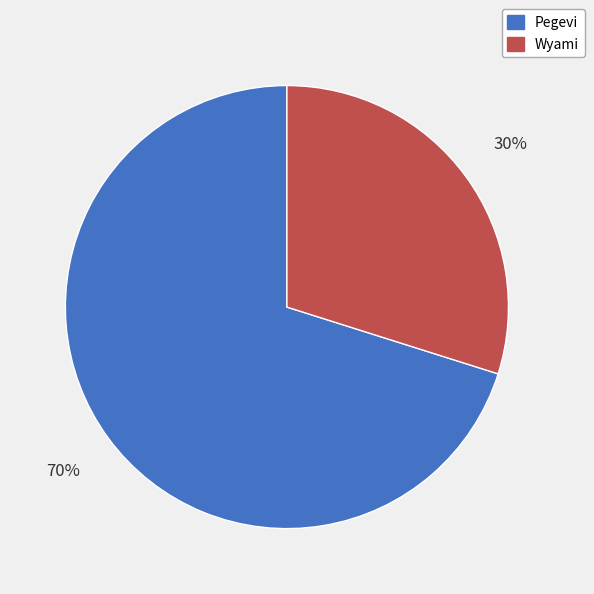

Between Wyami and Pegevi, which is larger?

Pegevi